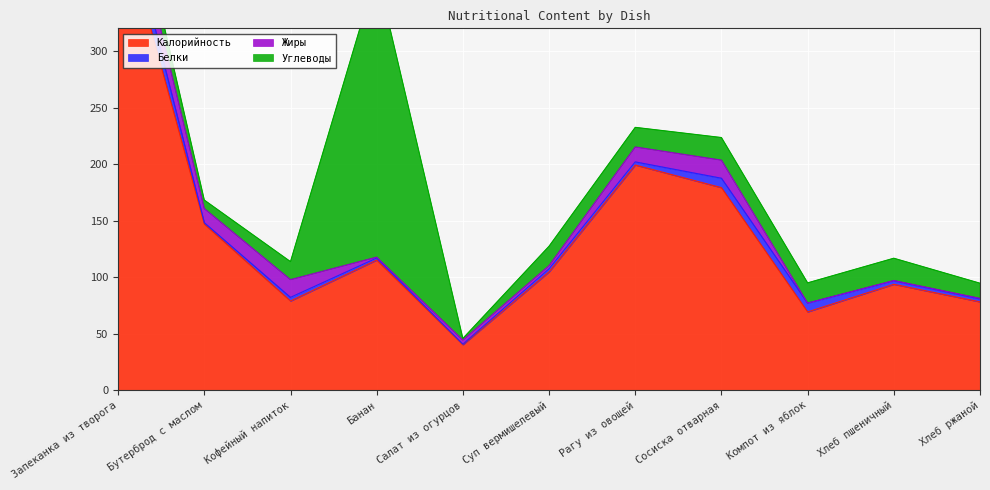

What is the label of the 4th point from the left?

Банан